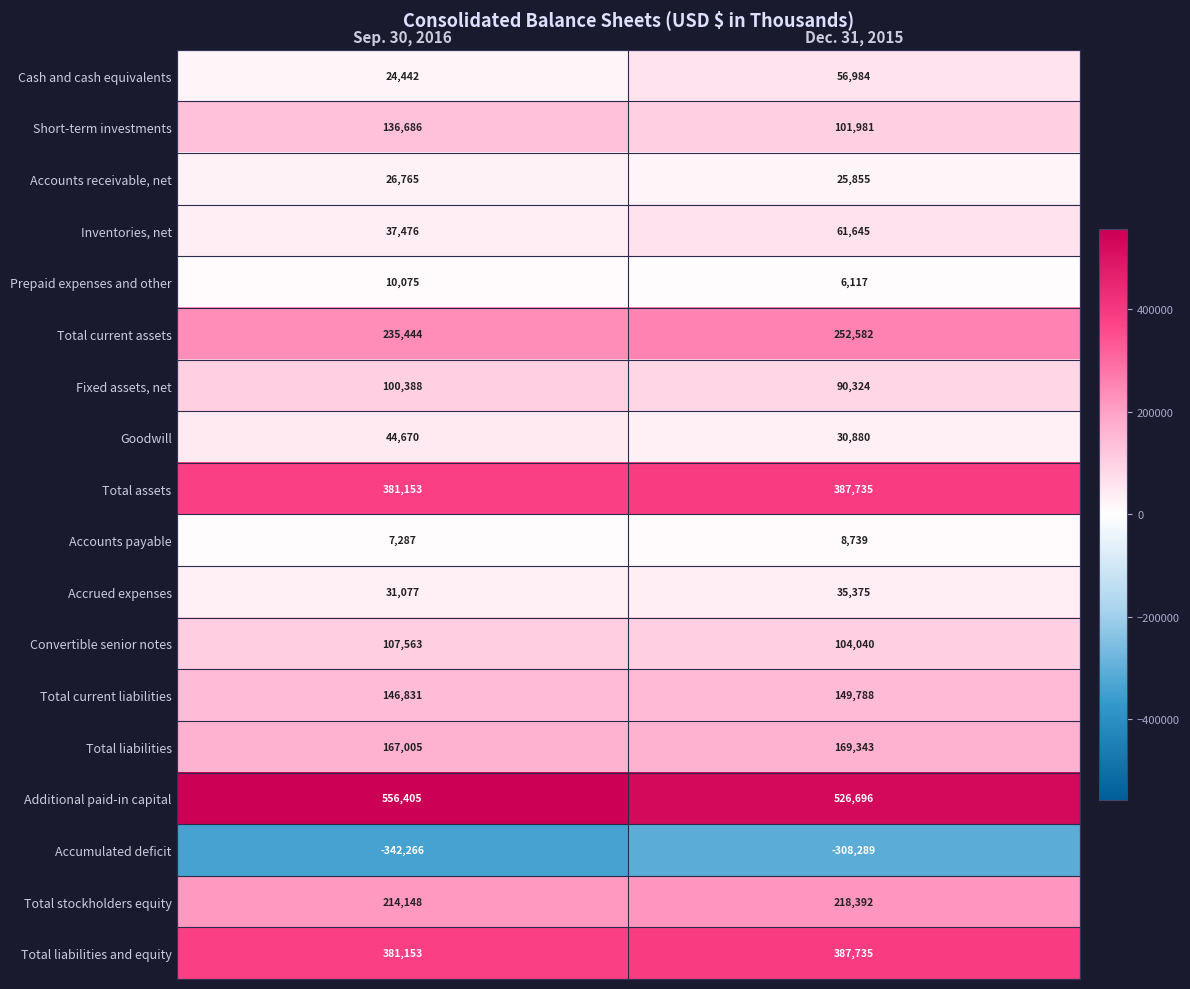

What is the minimum value shown in the chart?

-342266